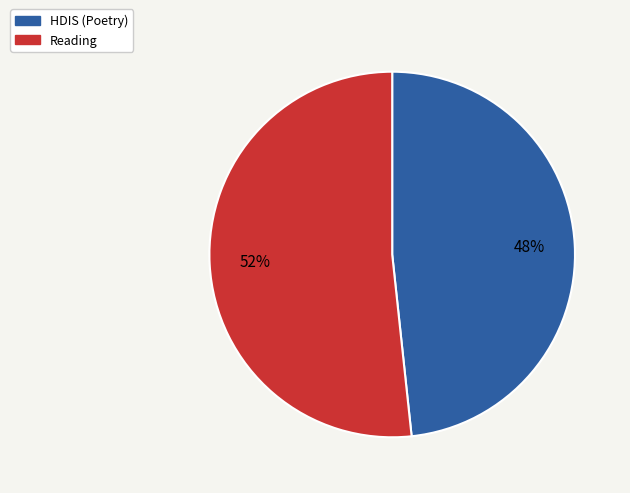

What is the largest slice in the pie chart?

Reading